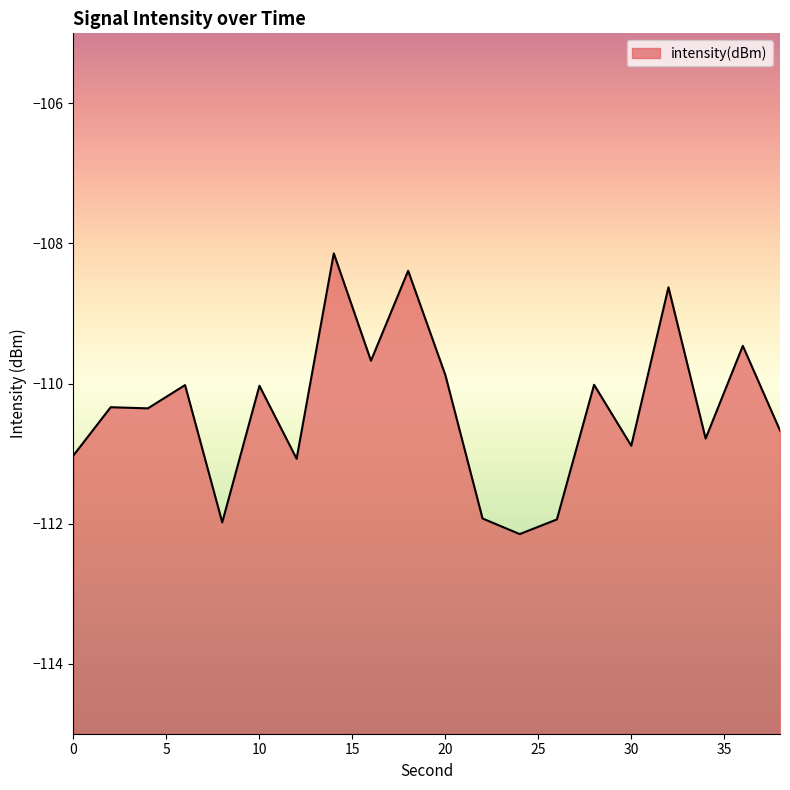

Where does the data first go above -110?

14